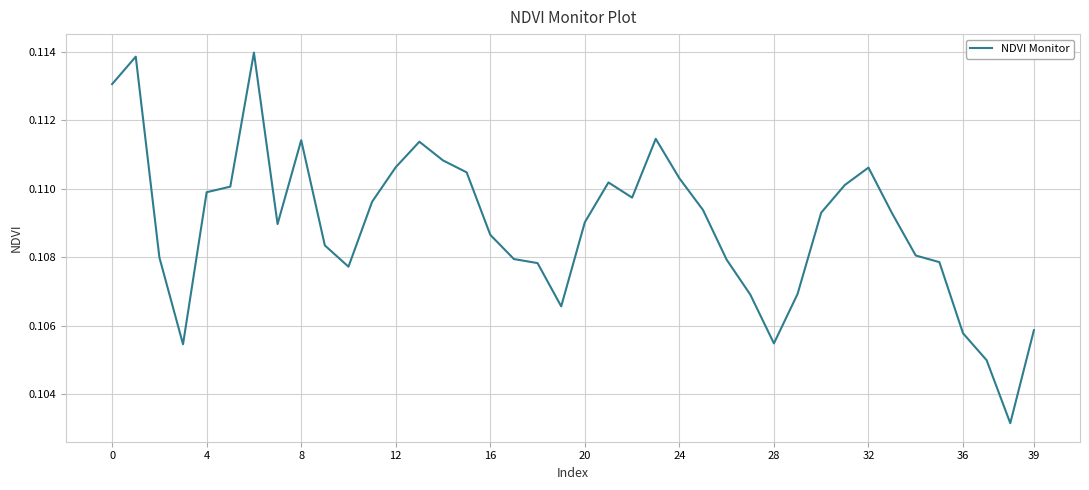

Which category has the lowest value across all series?

38